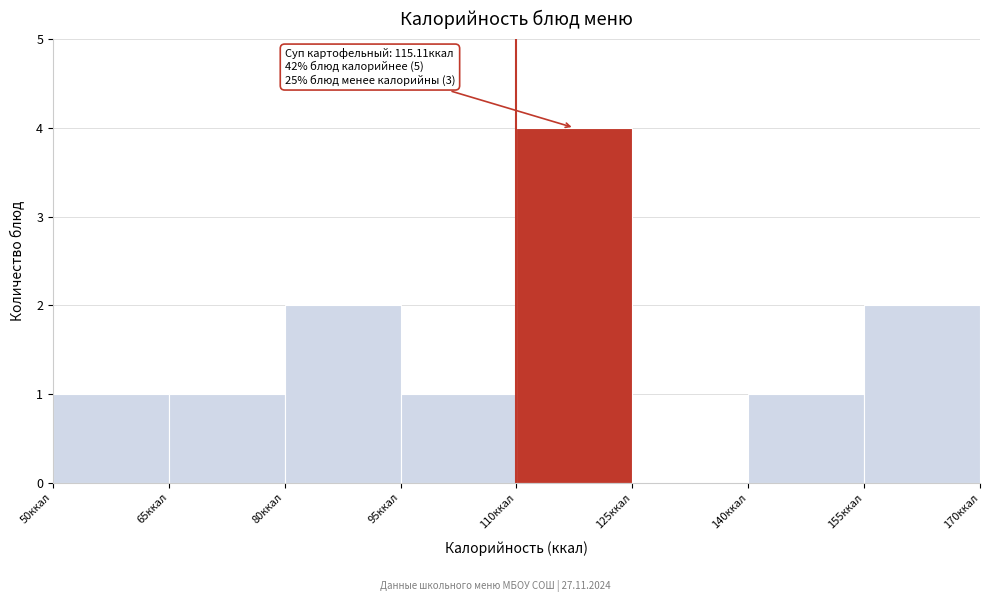

Over which range of the x-axis is the bar tallest?

110 to 125